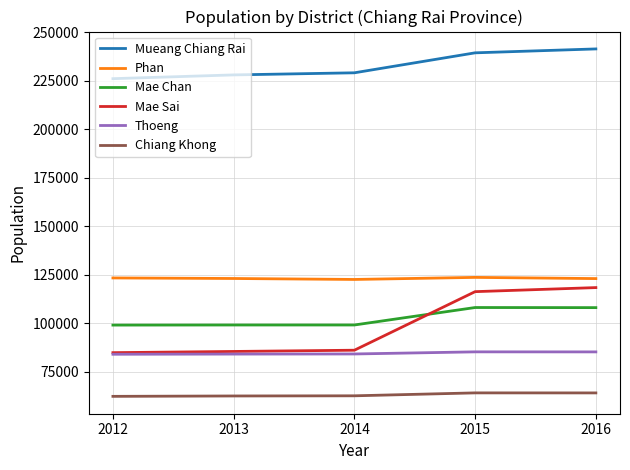

Is it true that Mae Chan equals 99185 at 2014?

True